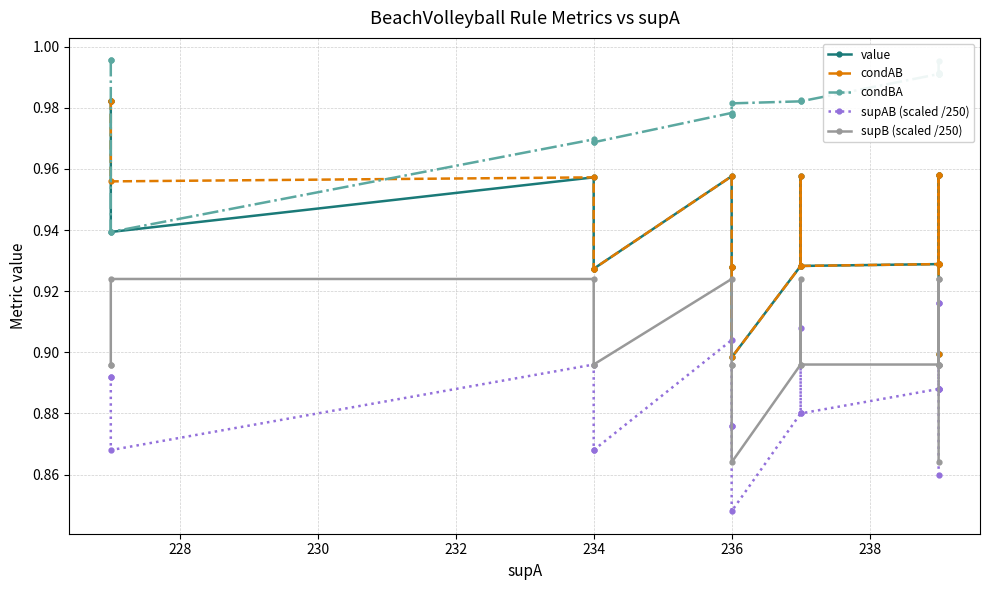

What is the greatest value displayed?

1.0